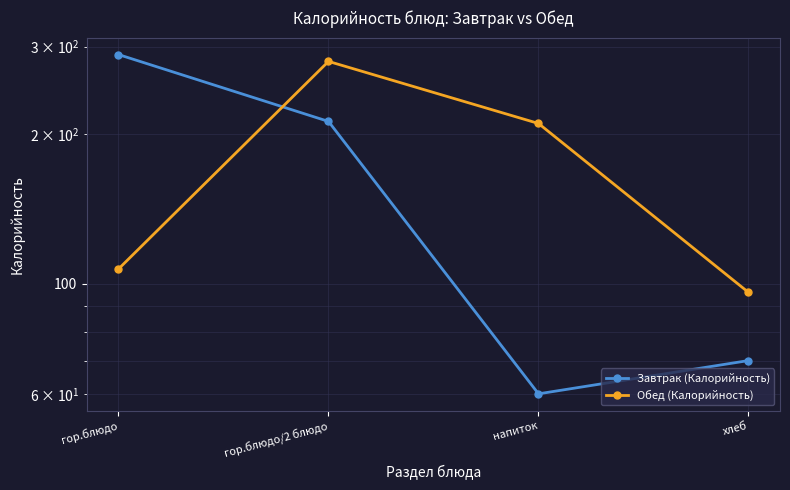

What is the difference between the highest and lowest values at гор.блюдо?

182